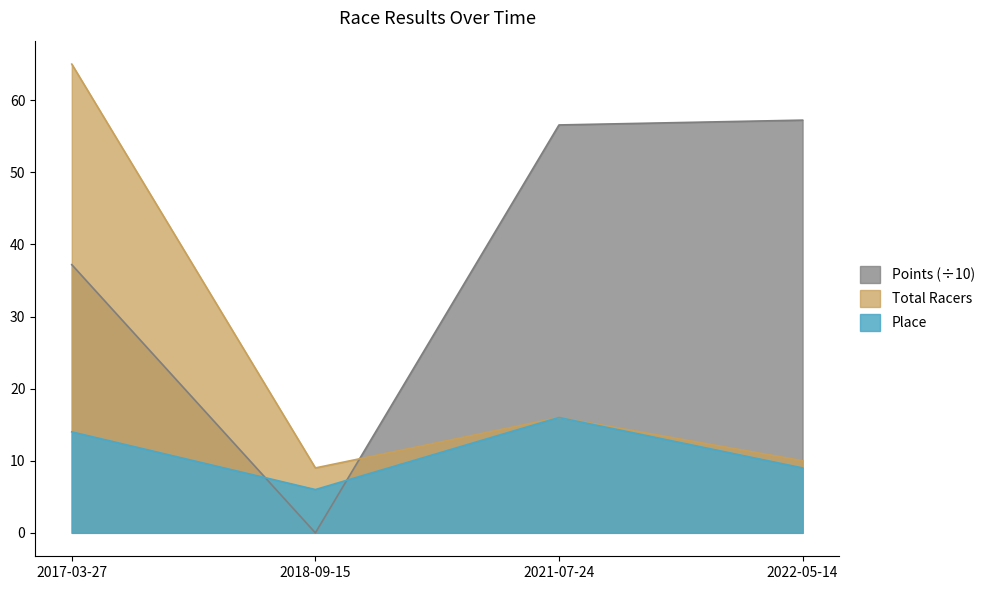

What is the average value of the Total Racers series?

25.0